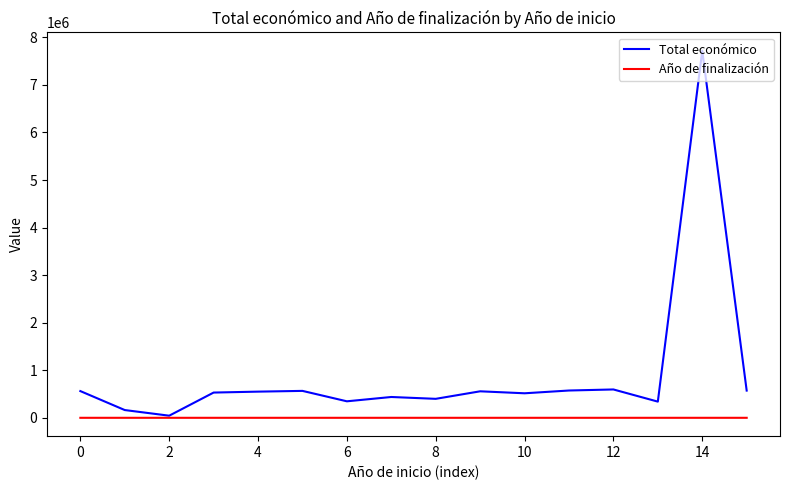

What is the sum of all Total económico values?

14500637